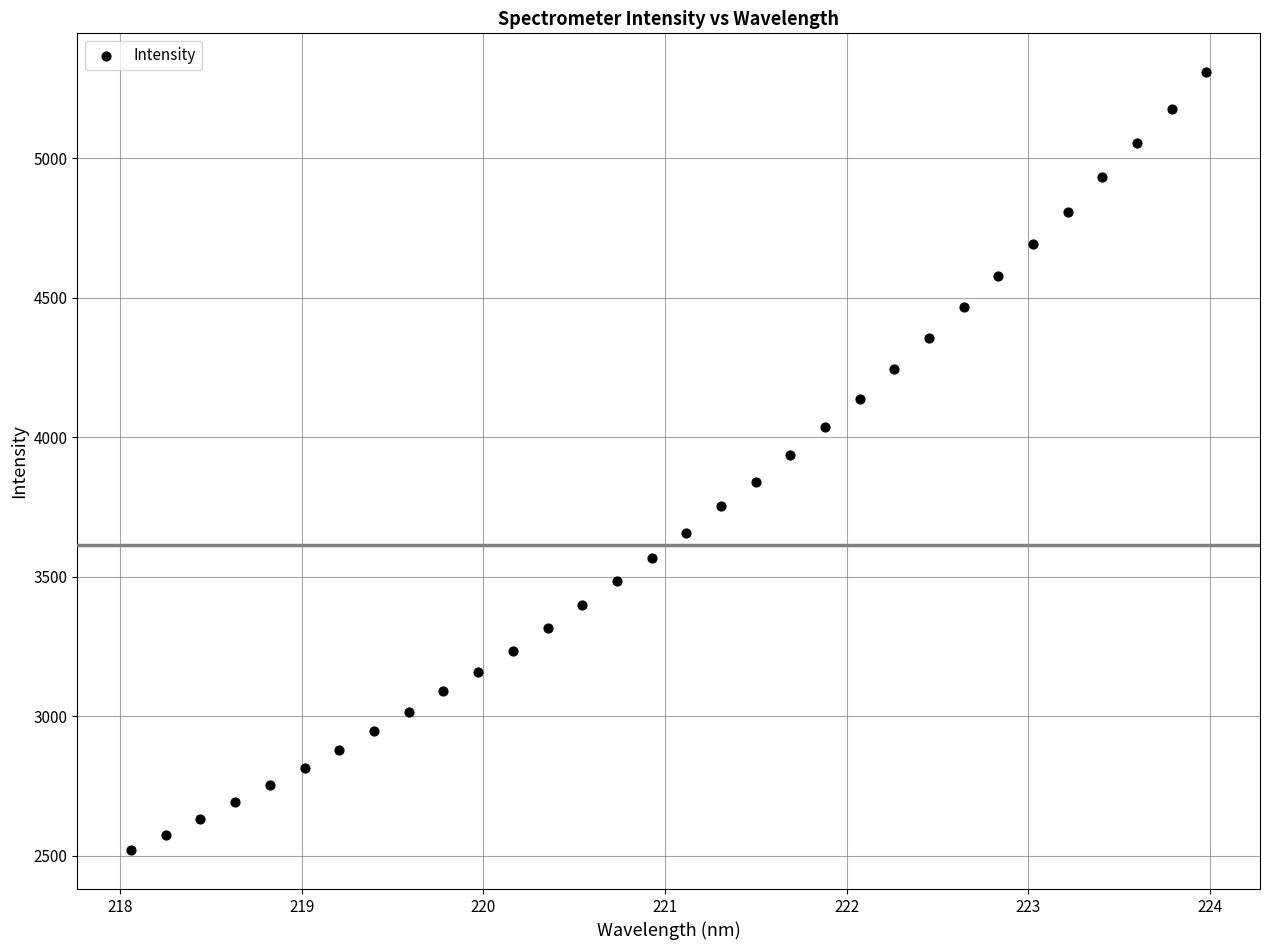

What is the range of Y values (max minus min)?

2789.6